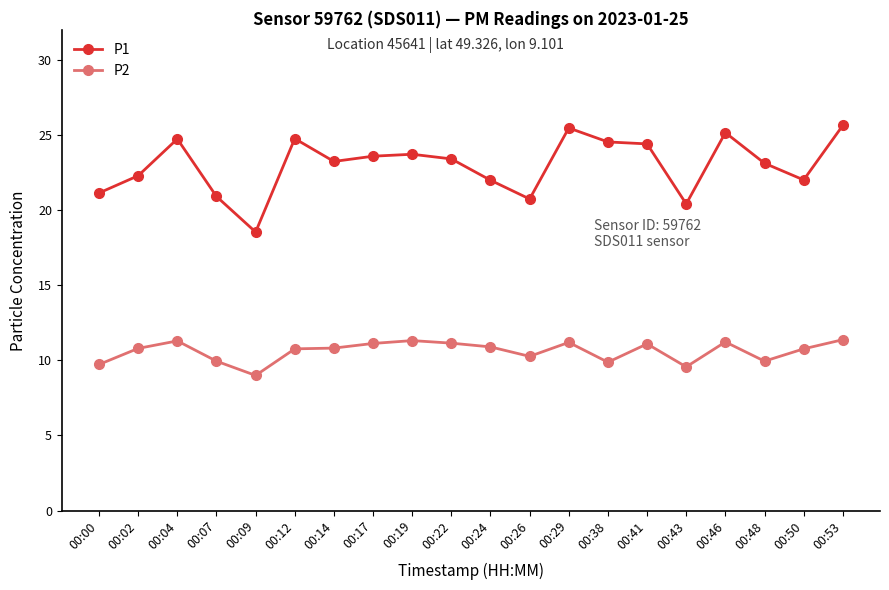

In P2, how many points are higher than both neighbors (excluding endpoints)?

5